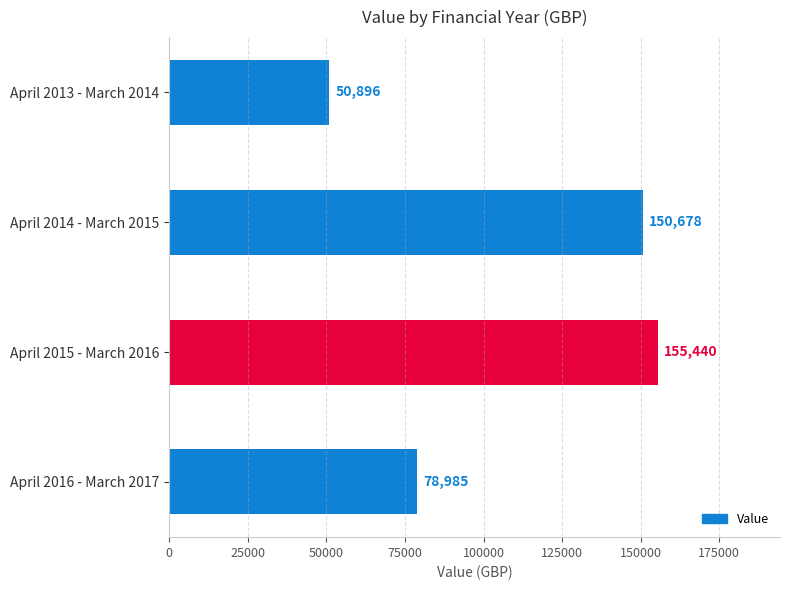

True or false: the data shows 57491 at April 2014 - March 2015.

False